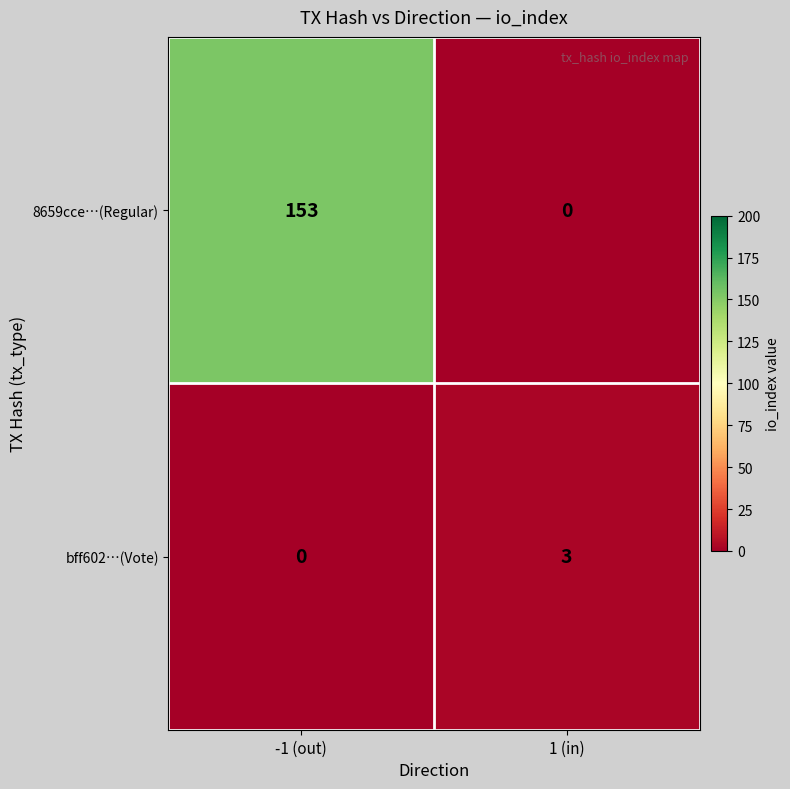

Which series has the largest total across all categories?

8659cce…(Regular)